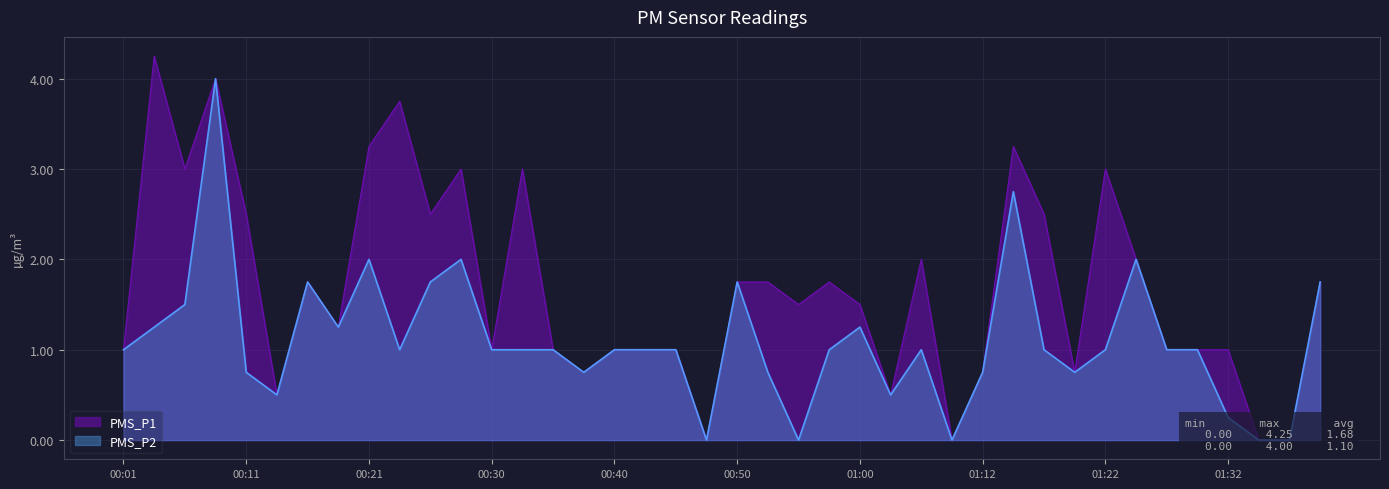

Reading left to right, what are all the values shown in this chart?

PMS_P1: 00:01=1.0	00:04=4.2	00:06=3.0	00:09=4.0	00:11=2.5	00:13=0.5	00:16=1.8	00:18=1.2	00:21=3.2	00:23=3.8	00:26=2.5	00:28=3.0	00:30=1.0	00:33=3.0	00:36=1.0	00:38=0.8	00:40=1.0	00:43=1.0	00:45=1.0	00:48=0.0	00:50=1.8	00:53=1.8	00:55=1.5	00:58=1.8	01:00=1.5	01:02=0.5	01:08=2.0	01:10=0.0	01:12=0.8	01:15=3.2	01:17=2.5	01:20=0.8	01:22=3.0	01:25=2.0	01:27=1.0	01:29=1.0	01:32=1.0	01:34=0.0	01:37=0.0	01:39=1.8
PMS_P2: 00:01=1.0	00:04=1.2	00:06=1.5	00:09=4.0	00:11=0.8	00:13=0.5	00:16=1.8	00:18=1.2	00:21=2.0	00:23=1.0	00:26=1.8	00:28=2.0	00:30=1.0	00:33=1.0	00:36=1.0	00:38=0.8	00:40=1.0	00:43=1.0	00:45=1.0	00:48=0.0	00:50=1.8	00:53=0.8	00:55=0.0	00:58=1.0	01:00=1.2	01:02=0.5	01:08=1.0	01:10=0.0	01:12=0.8	01:15=2.8	01:17=1.0	01:20=0.8	01:22=1.0	01:25=2.0	01:27=1.0	01:29=1.0	01:32=0.2	01:34=0.0	01:37=0.0	01:39=1.8